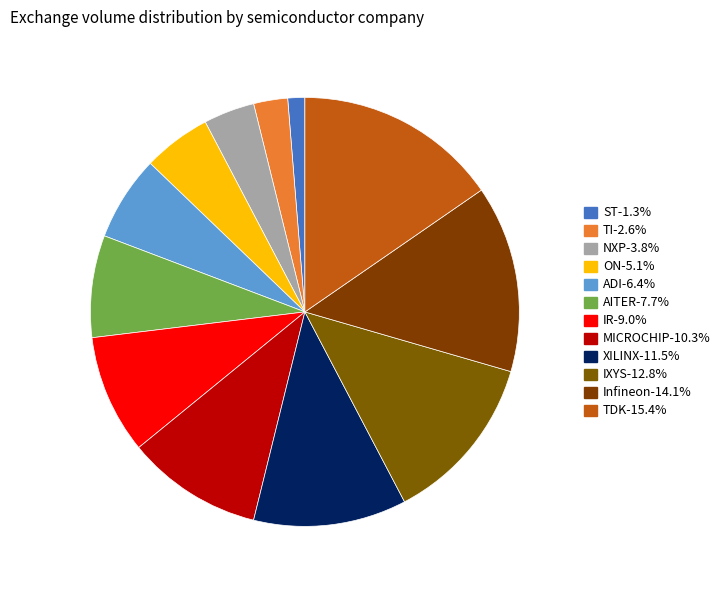

What is the ratio of the value at ADI to the value at XILINX?

0.6